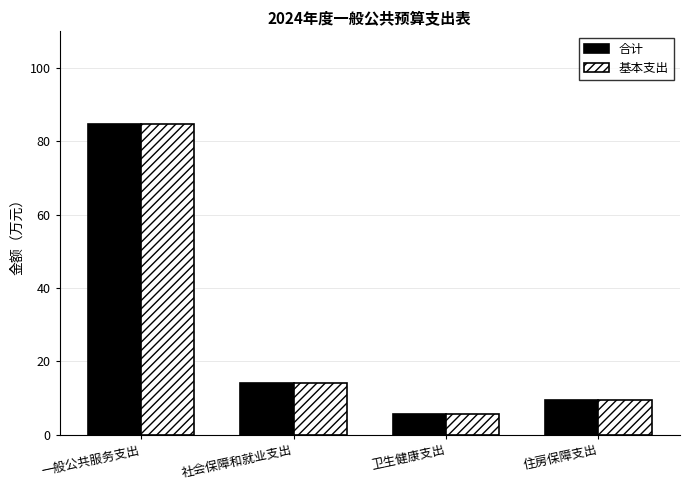

What is the label of the 4th bar from the right?

一般公共服务支出